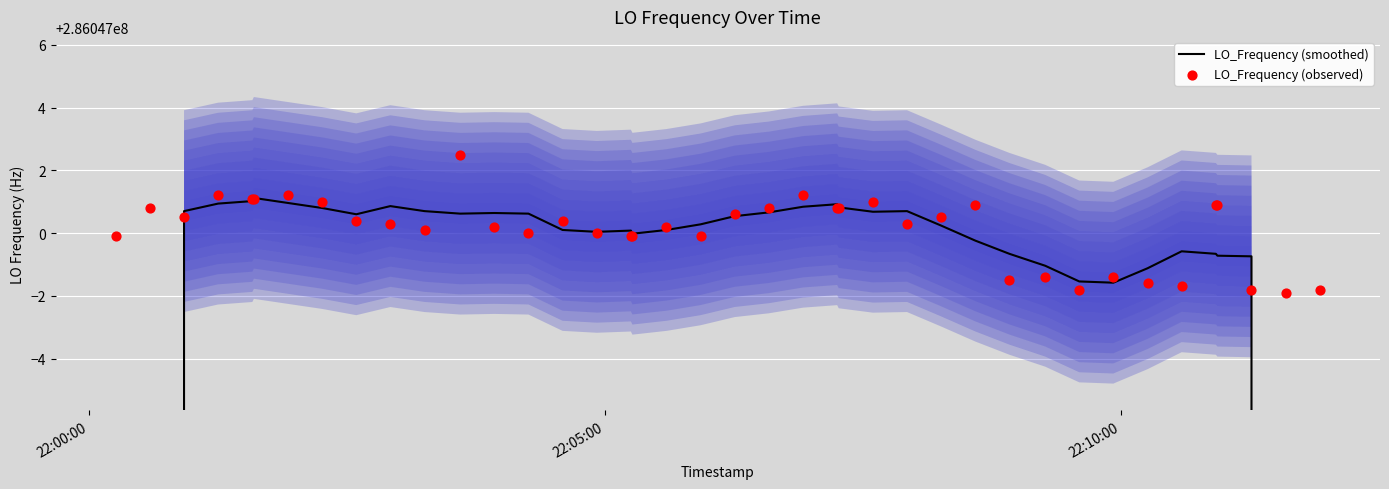

What are all the series names shown in the legend?

LO_Frequency (smoothed), LO_Frequency (observed)